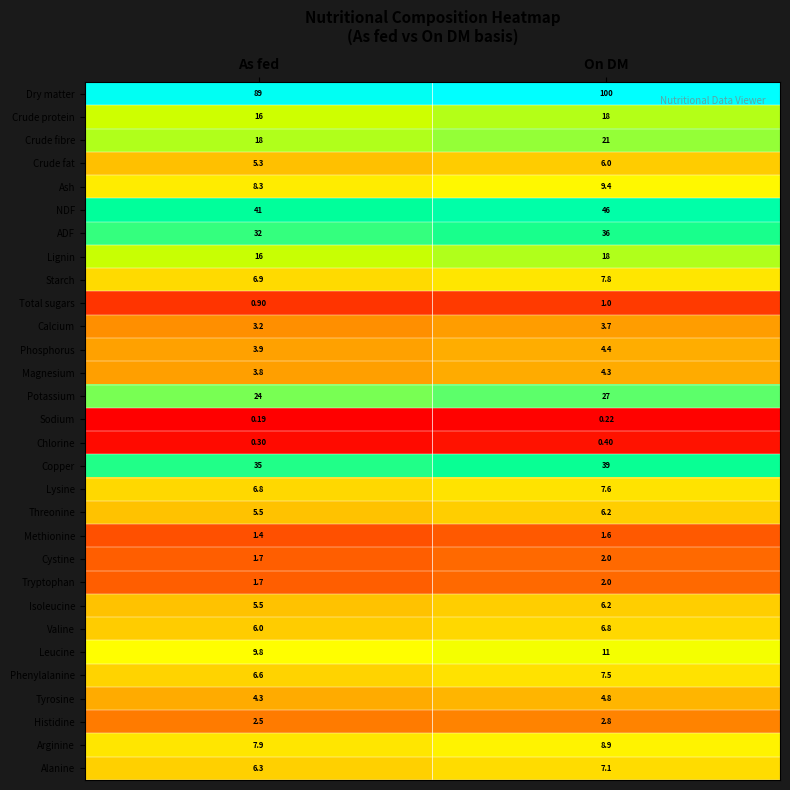

What is the difference between the highest and lowest values at As fed?

88.8